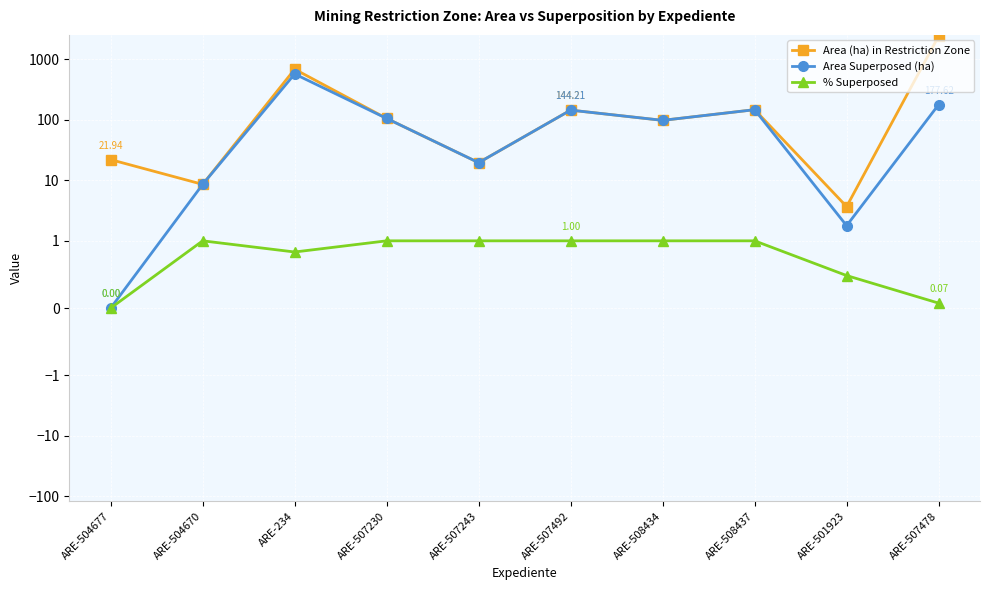

What is the approximate value of % Superposed at ARE-508434?

1.0